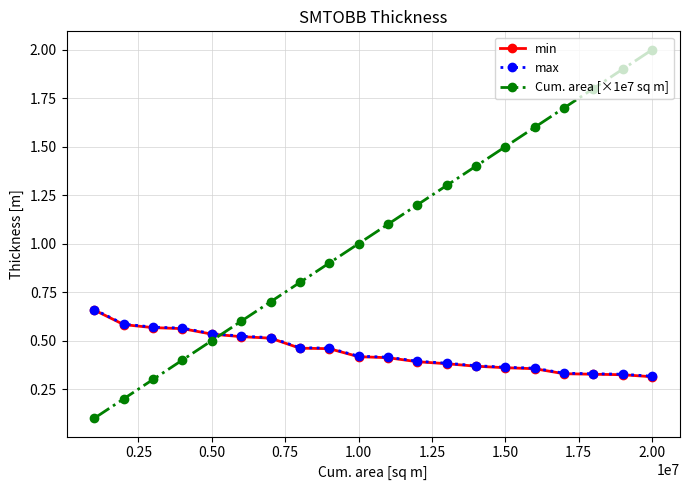

Which series has the largest total across all categories?

Cum. area [×1e7 sq m]